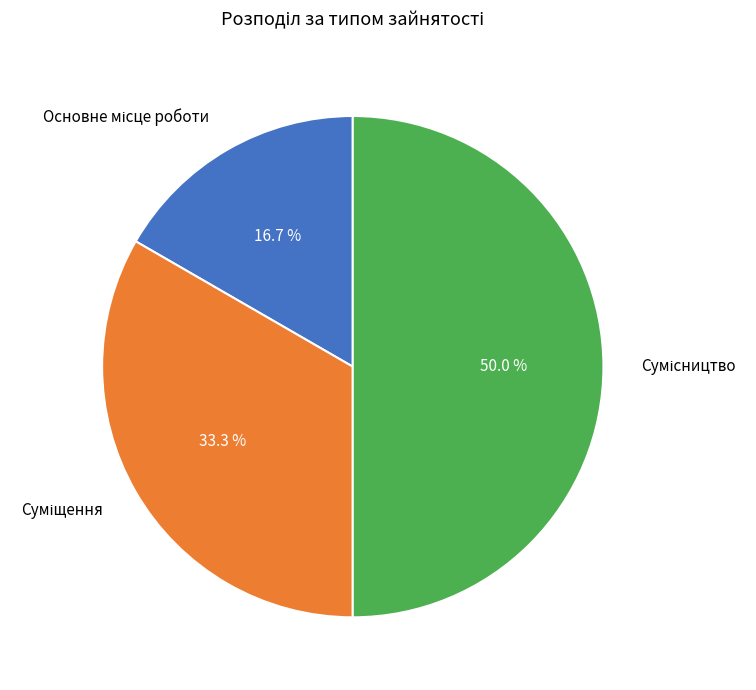

Count the number of slices in the pie.

3